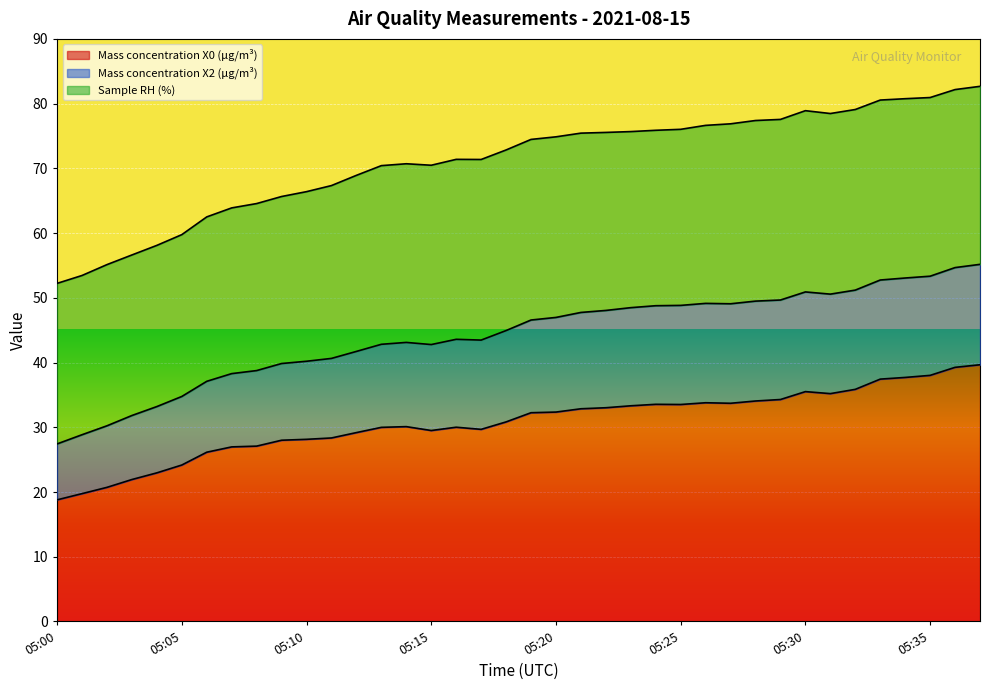

At which category does Mass concentration X0 (μg/m³) reach its first local peak?

05:14